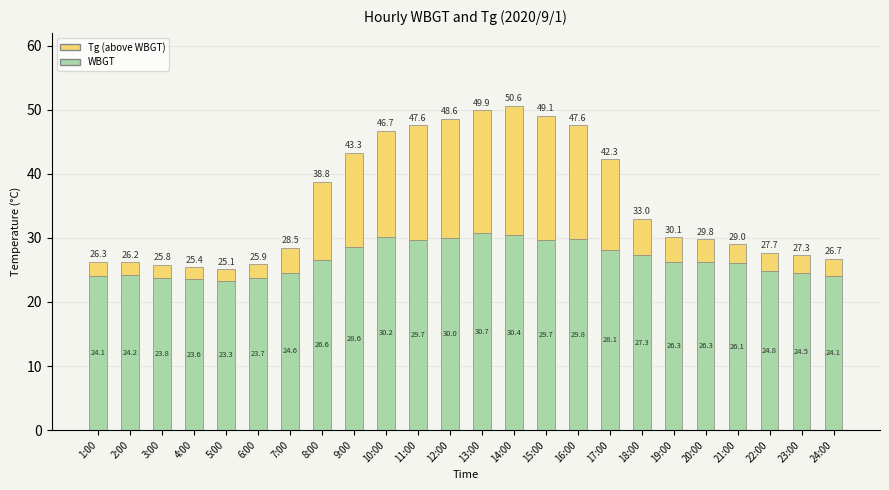

The value of WBGT at 9:00 is 47.8. True or false?

False